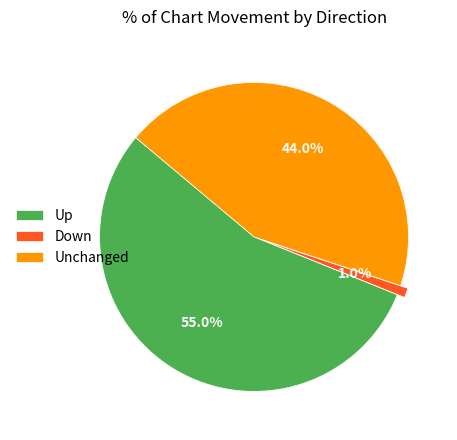

How many slices are in this pie chart?

3